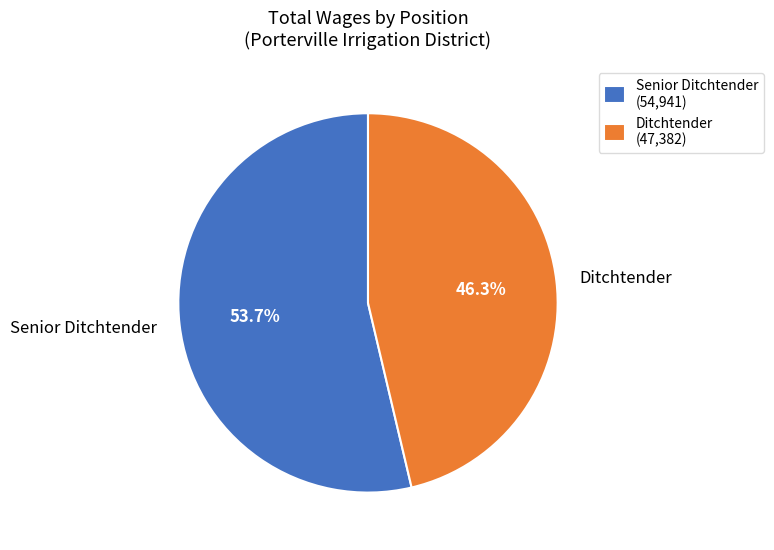

To the nearest percent, what percentage of the pie is Ditchtender?

46%